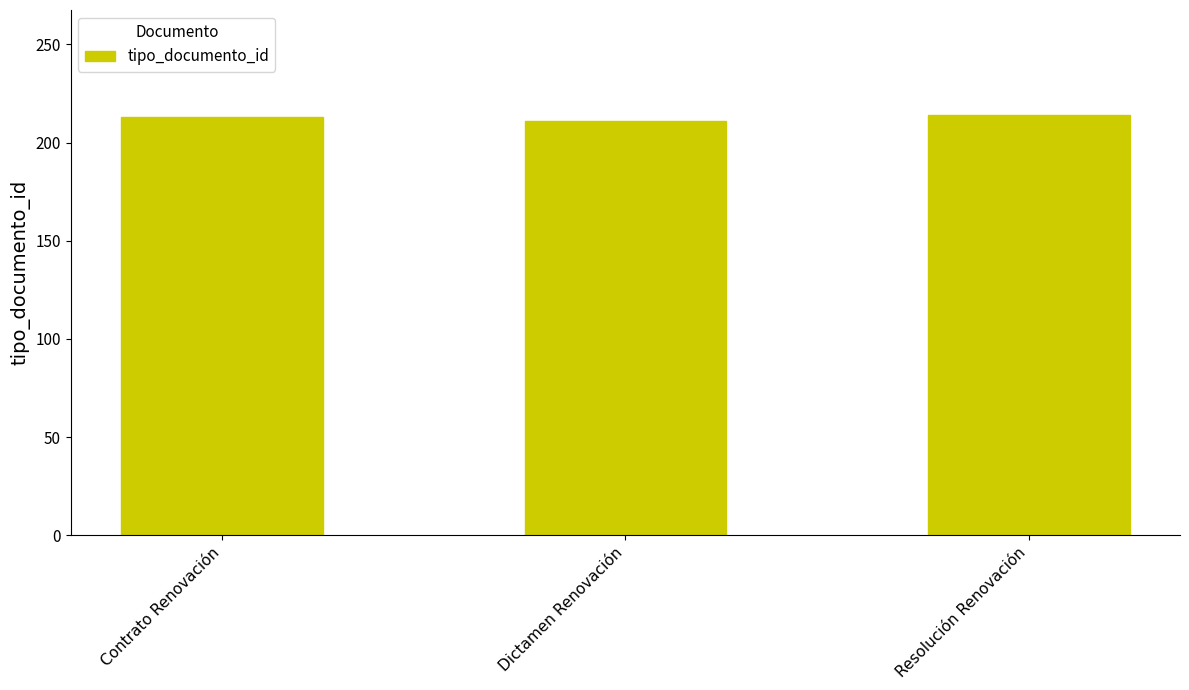

What is the label of the 2nd bar from the left?

Dictamen Renovación